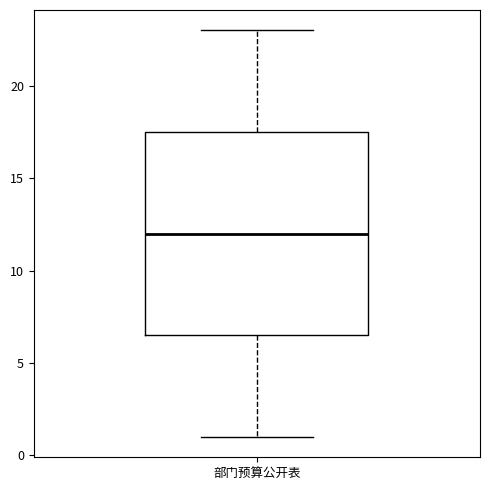

Transcribe this box plot: give where the median line is, the range the box spans, and where the two whiskers end, as read against the y-axis. The values are not printed on the chart, so give them approximately, as read against the axis.

median 12.0, box 6.5 to 17.5, whiskers 1.0 to 23.0